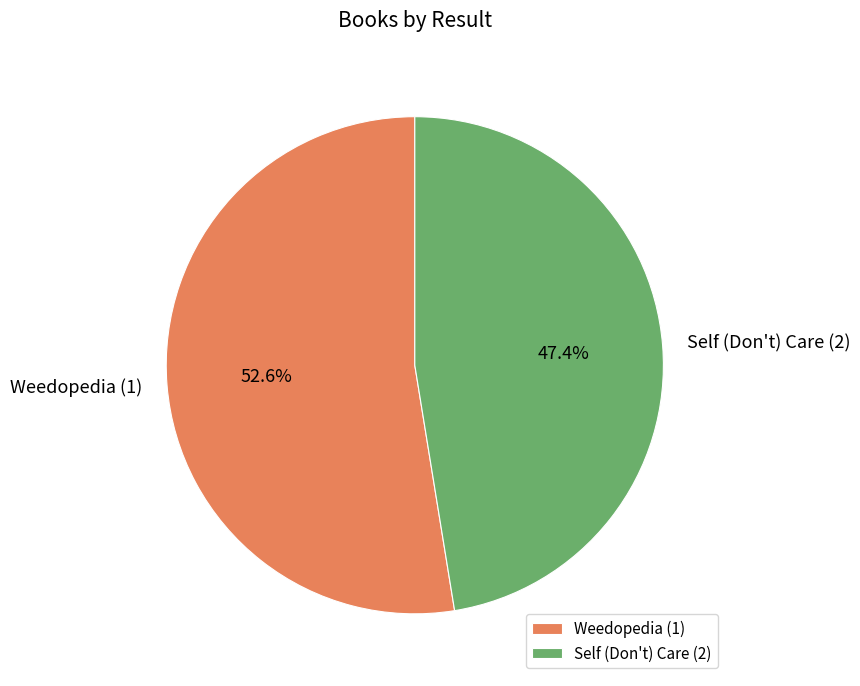

How many segments does this pie chart have?

2